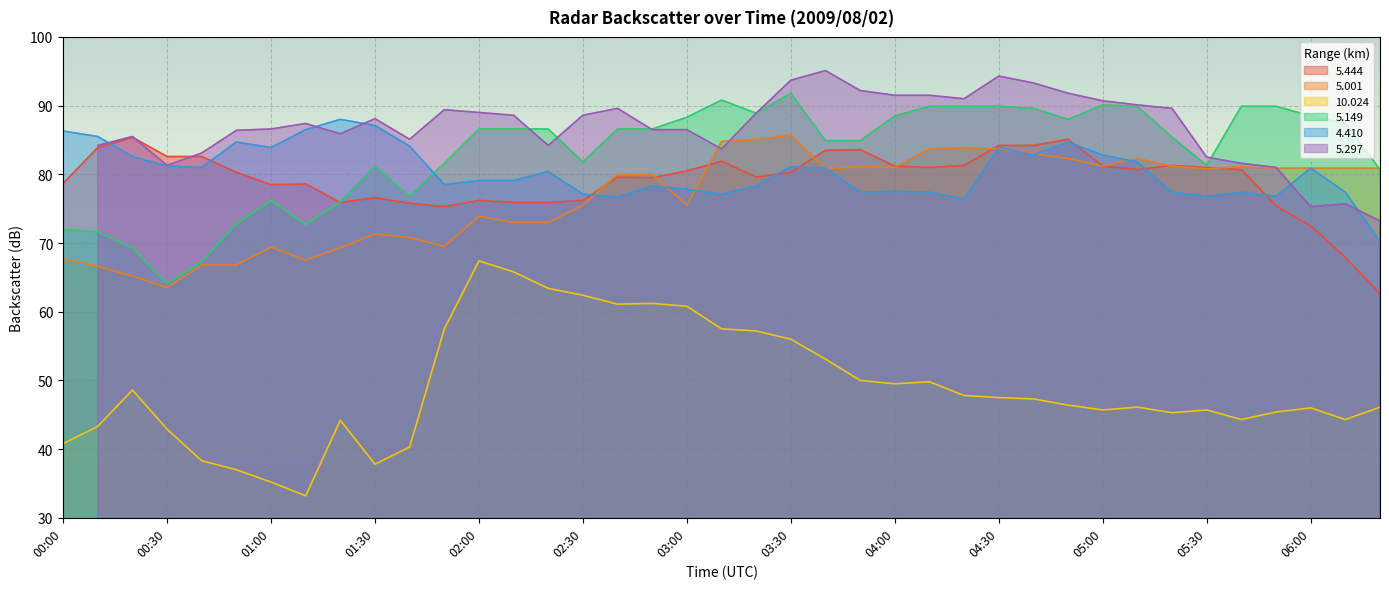

What is the value of the   5.001 point at the 31st from the left?

81.2